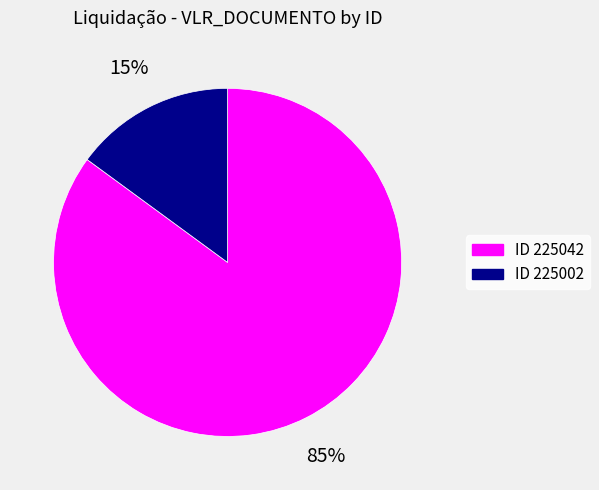

Does any single category account for the majority?

Yes